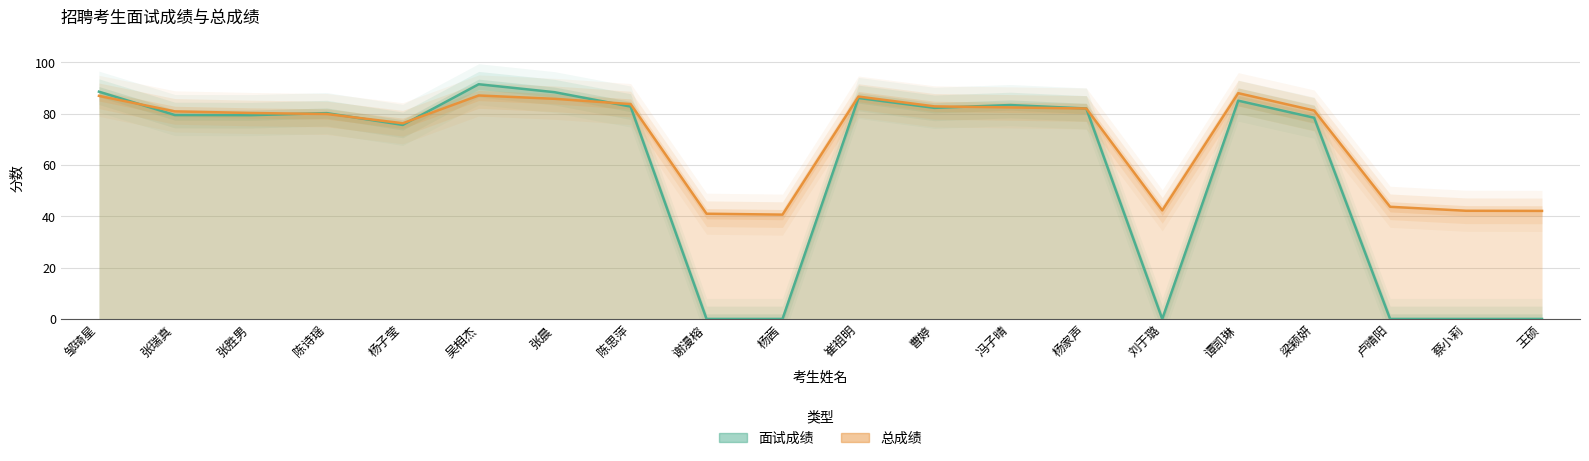

What is the lowest value of the 总成绩 series?

40.6